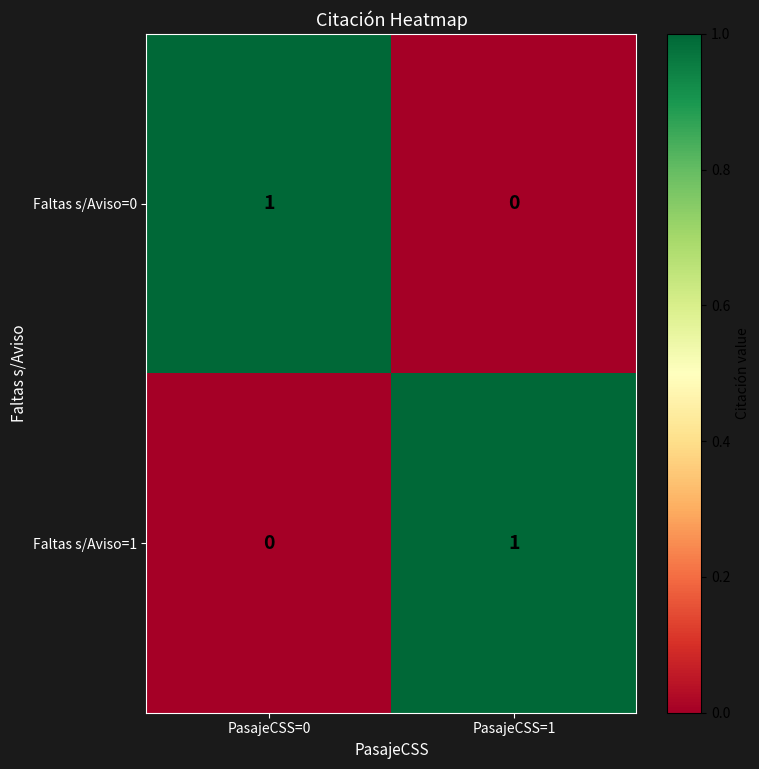

Reading right to left, what are all the values shown in this chart?

Faltas s/Aviso=0: PasajeCSS=1=0	PasajeCSS=0=1
Faltas s/Aviso=1: PasajeCSS=1=1	PasajeCSS=0=0